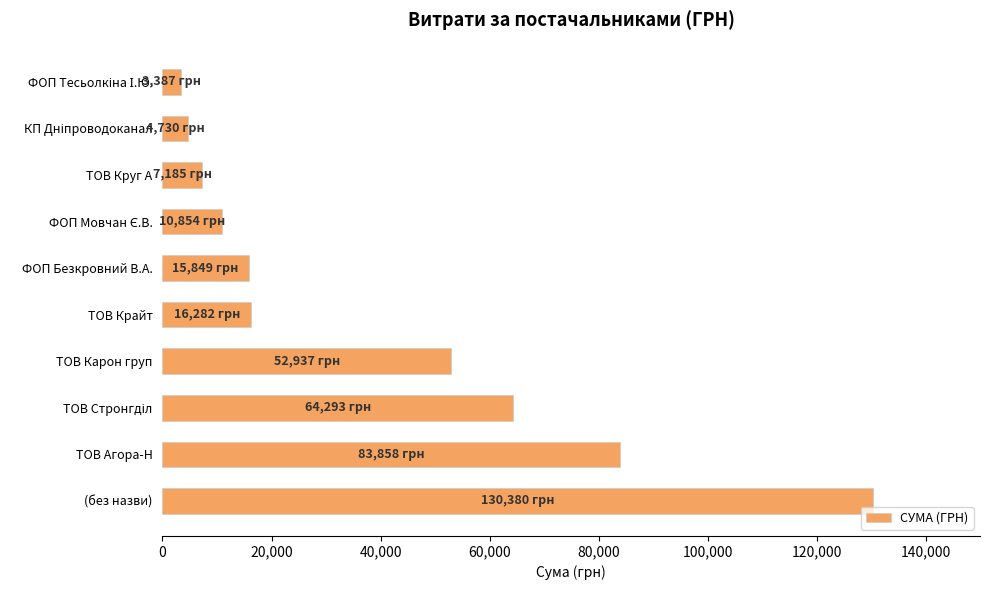

How many bars are there in total?

10